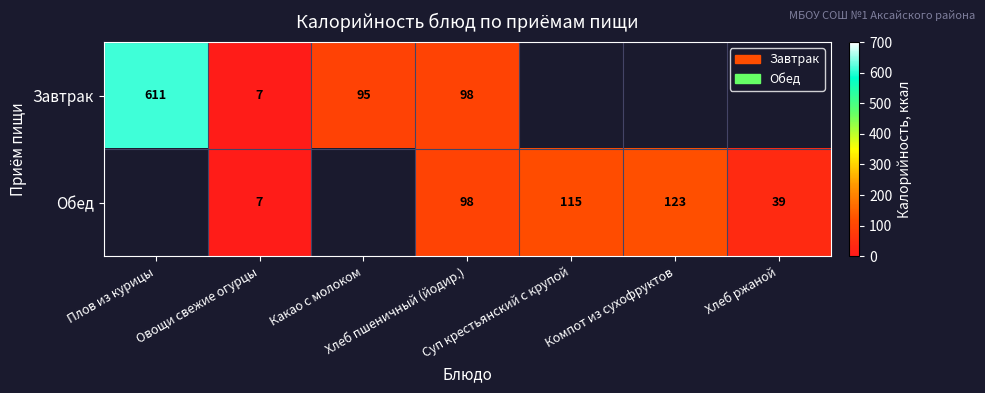

At which category does the chart reach its minimum across all series?

Овощи свежие огурцы